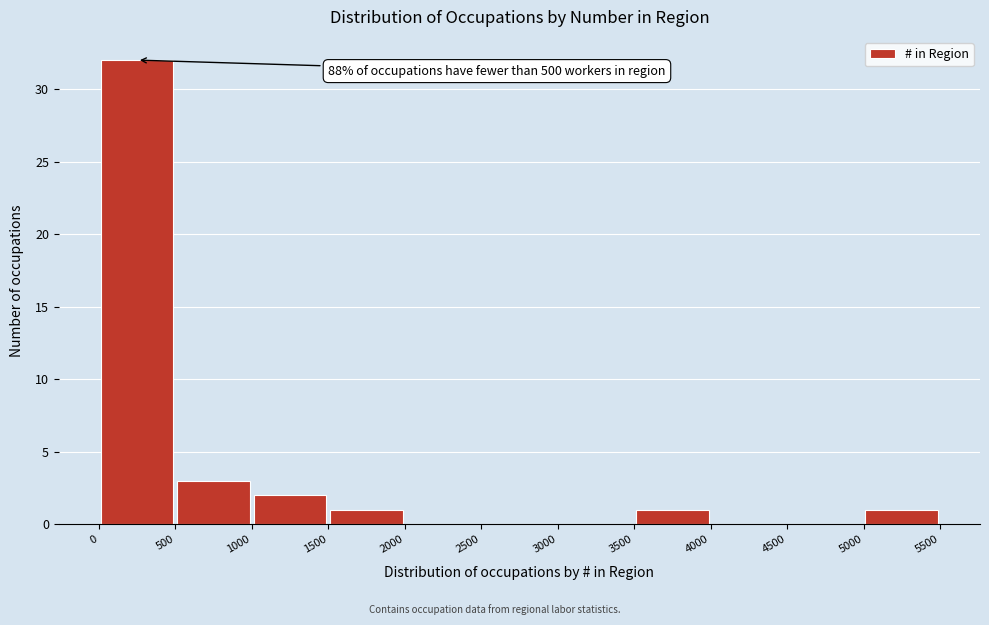

Over which range of the x-axis is the bar tallest?

0 to 500